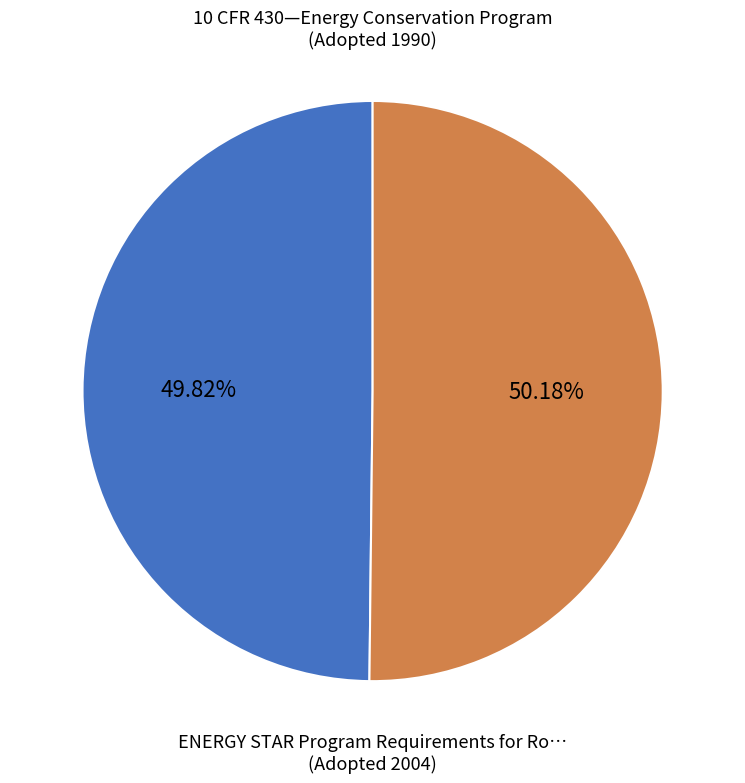

Is there any slice that represents more than half of the pie?

Yes